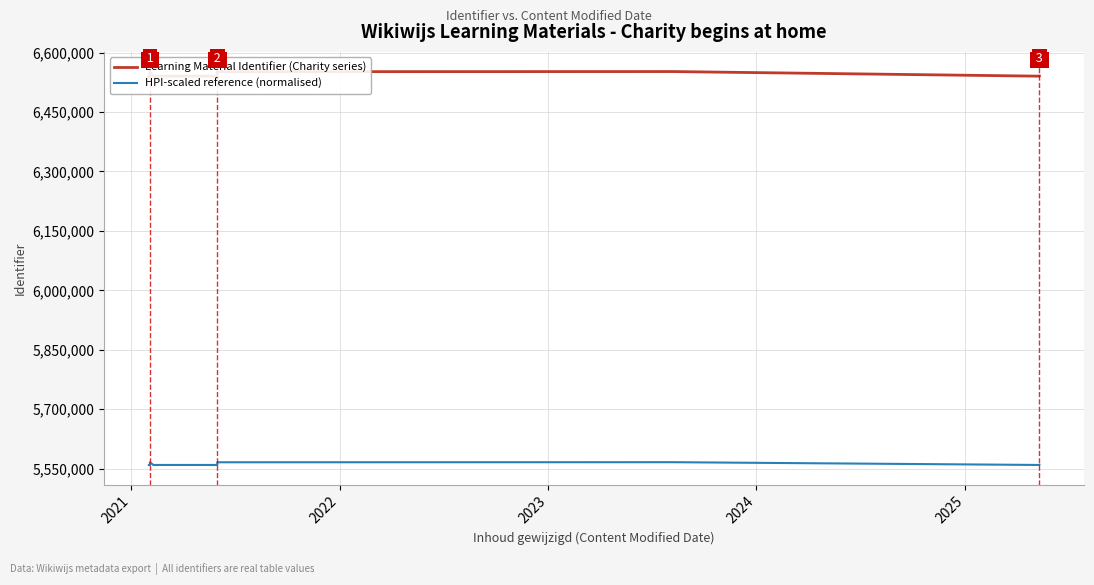

What is the difference between the second highest and minimum values in the Learning Material Identifier (Charity series) series?

11334.0